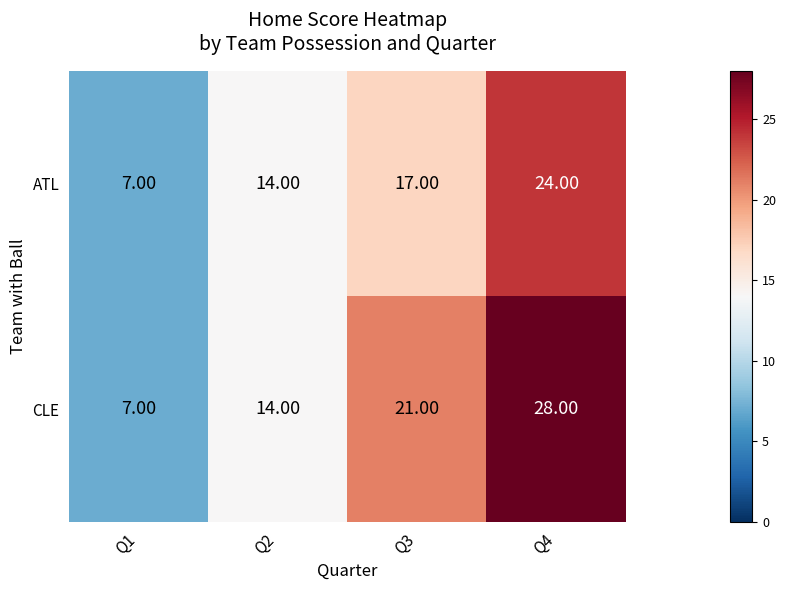

At which category is the sum across all series the highest?

Q4